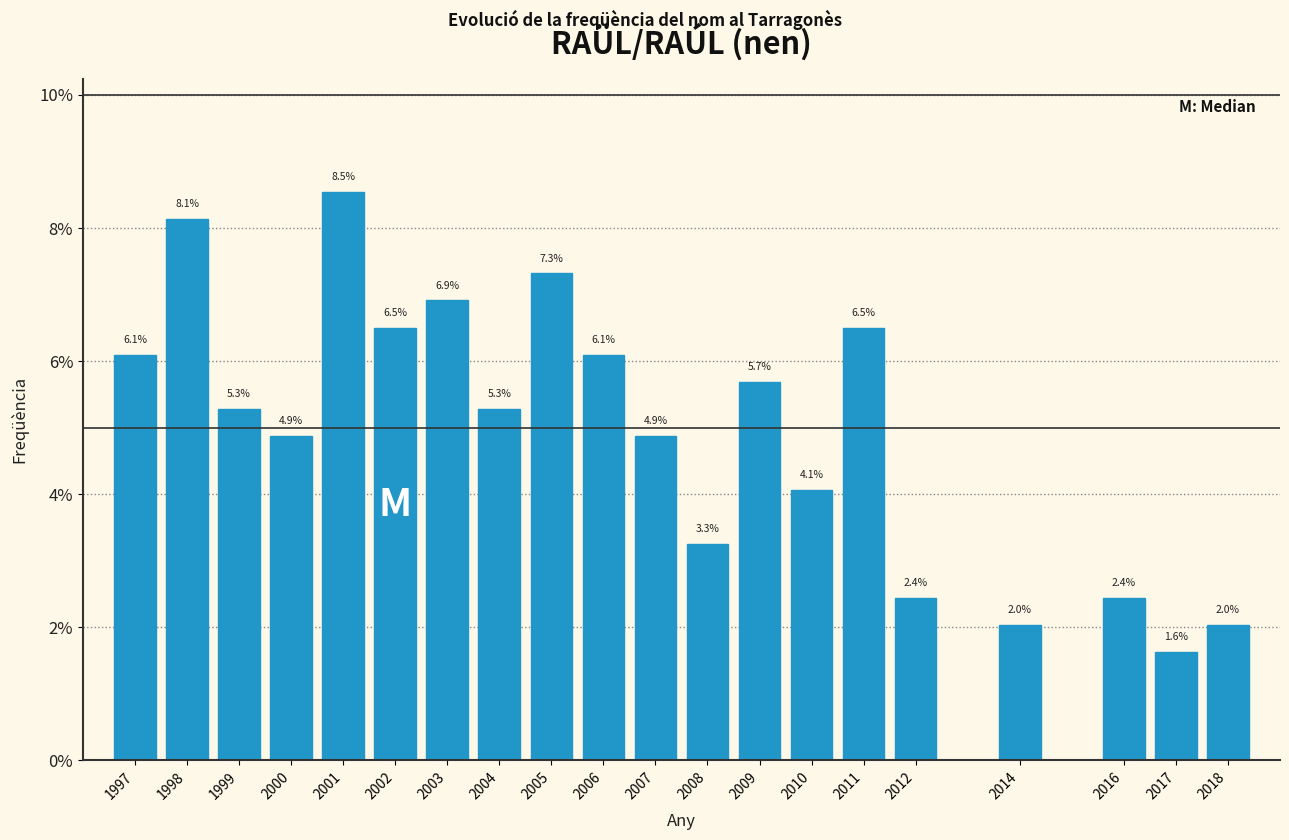

Reading left to right, list all the values displayed in this chart.

1997=6.1	1998=8.1	1999=5.3	2000=4.9	2001=8.5	2002=6.5	2003=6.9	2004=5.3	2005=7.3	2006=6.1	2007=4.9	2008=3.3	2009=5.7	2010=4.1	2011=6.5	2012=2.4	2014=2.0	2016=2.4	2017=1.6	2018=2.0